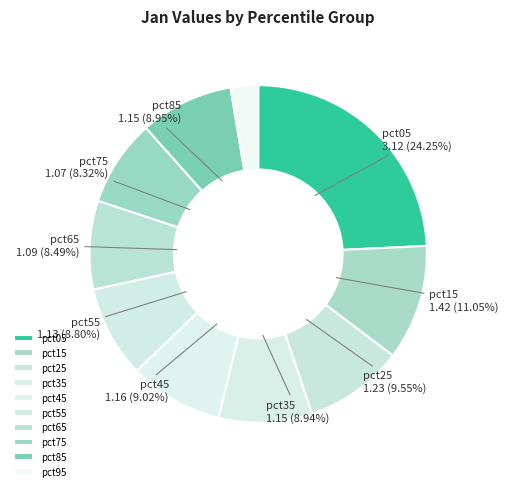

What percentage is NOT represented by pct35?

91.1%